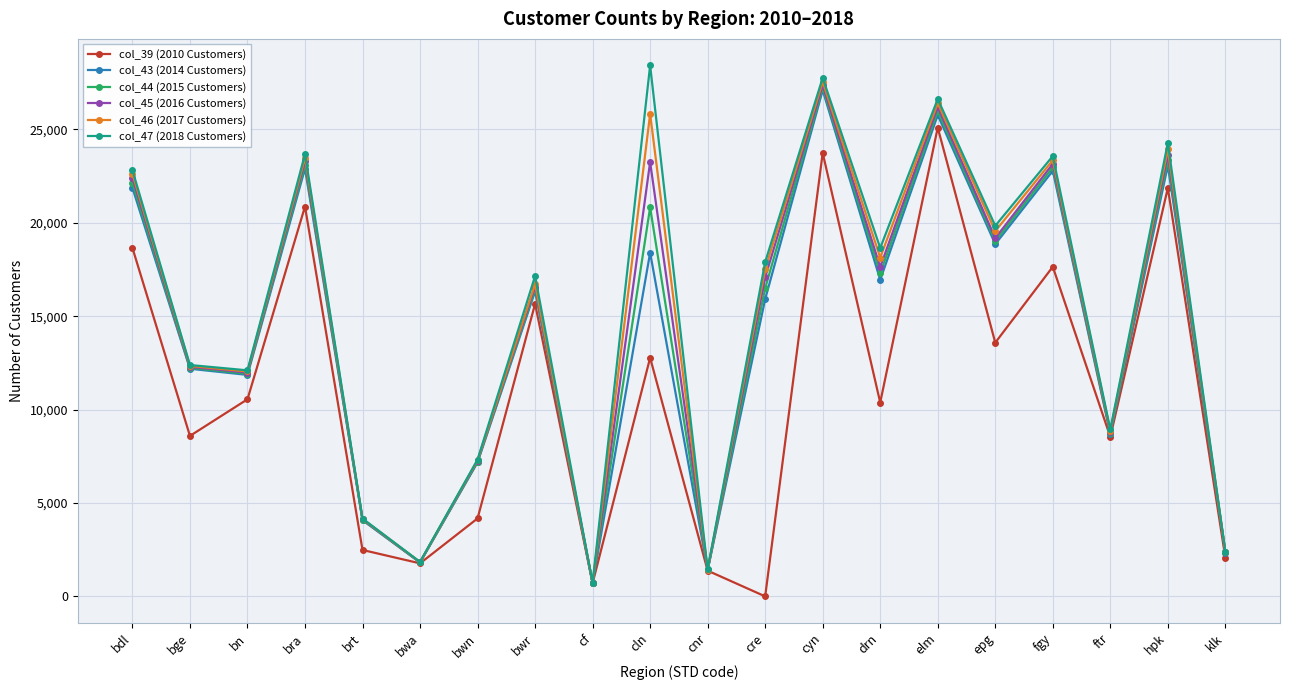

At how many categories does at least one series exceed 2005?

17